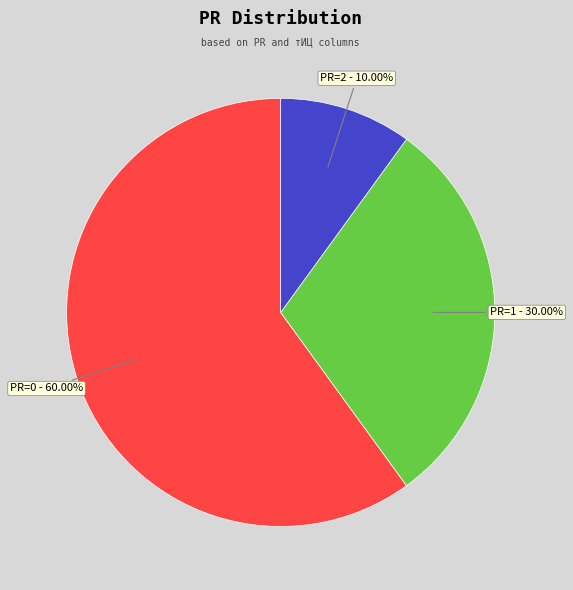

How many slices are in this pie chart?

3